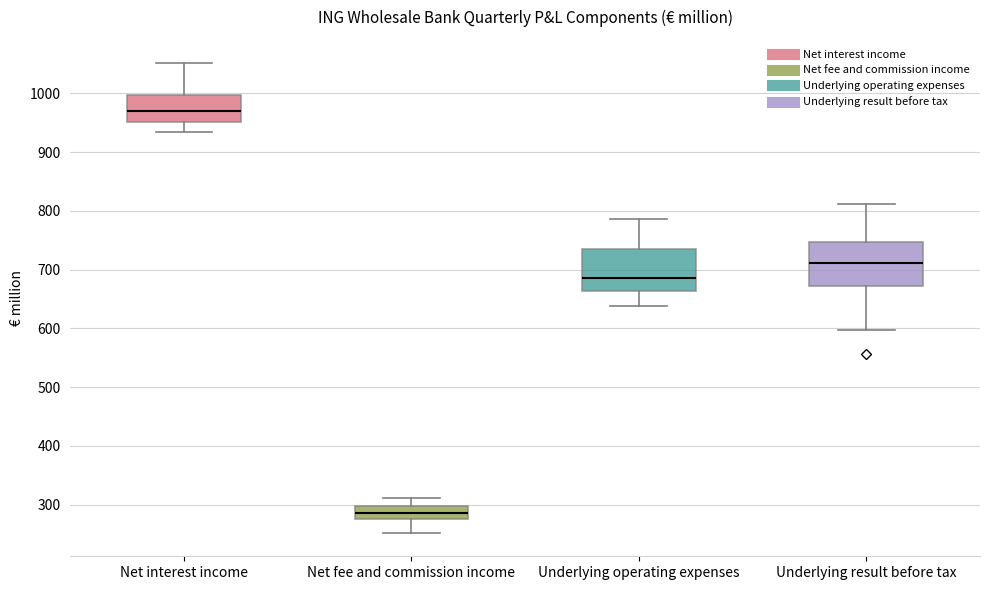

Which box's median line is the lowest?

Net fee and commission income